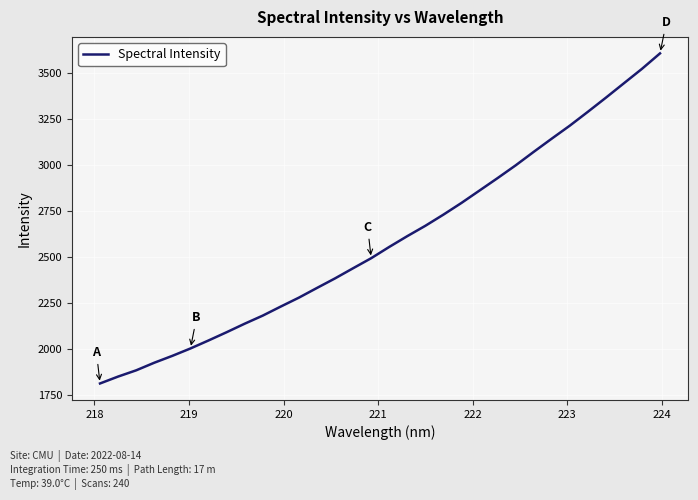

What is the difference between the maximum and minimum values?

1793.1